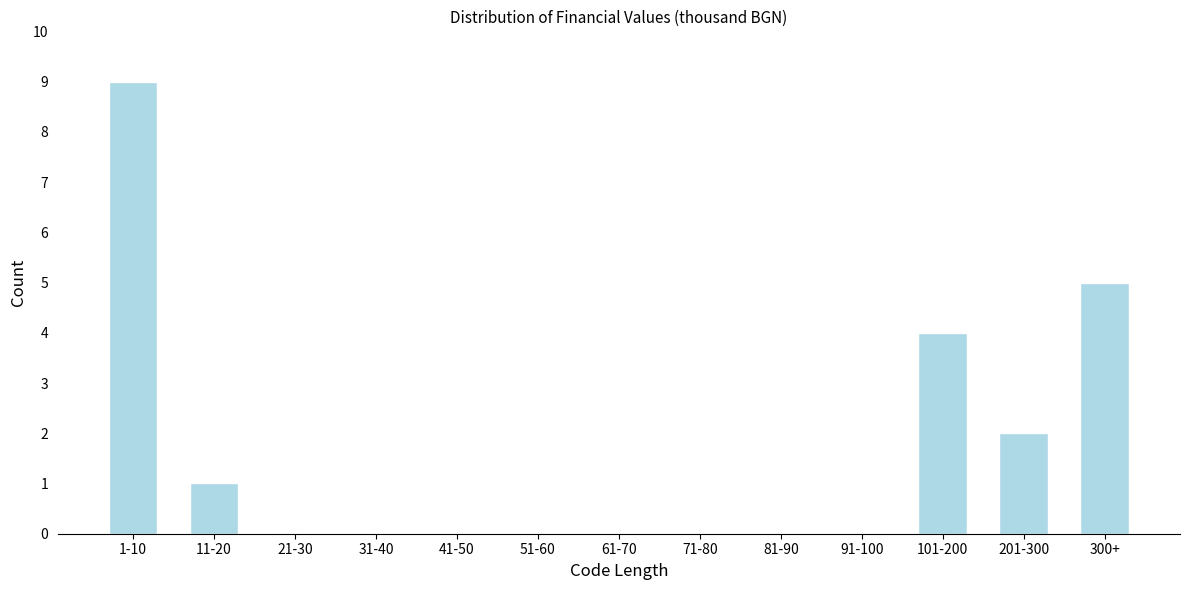

Reading right to left, transcribe all the data shown in this chart.

300+=5	201-300=2	101-200=4	91-100=0	81-90=0	71-80=0	61-70=0	51-60=0	41-50=0	31-40=0	21-30=0	11-20=1	1-10=9